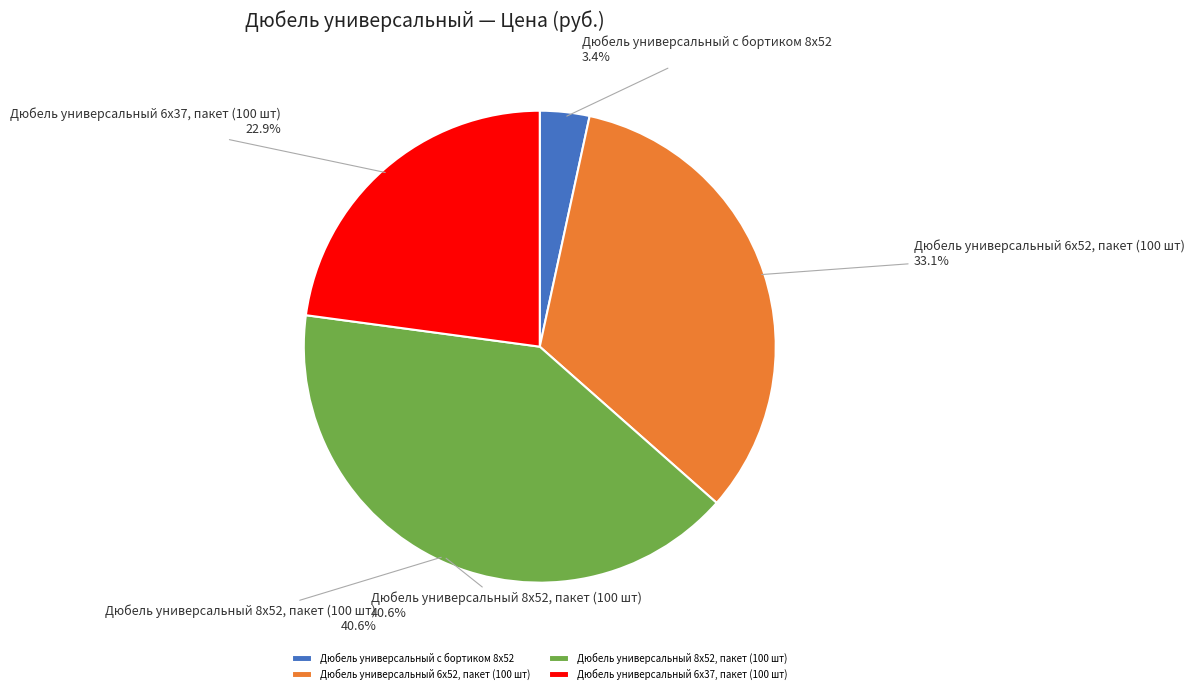

True or false: KR-01-3612-011 accounts for 48% of the total.

False